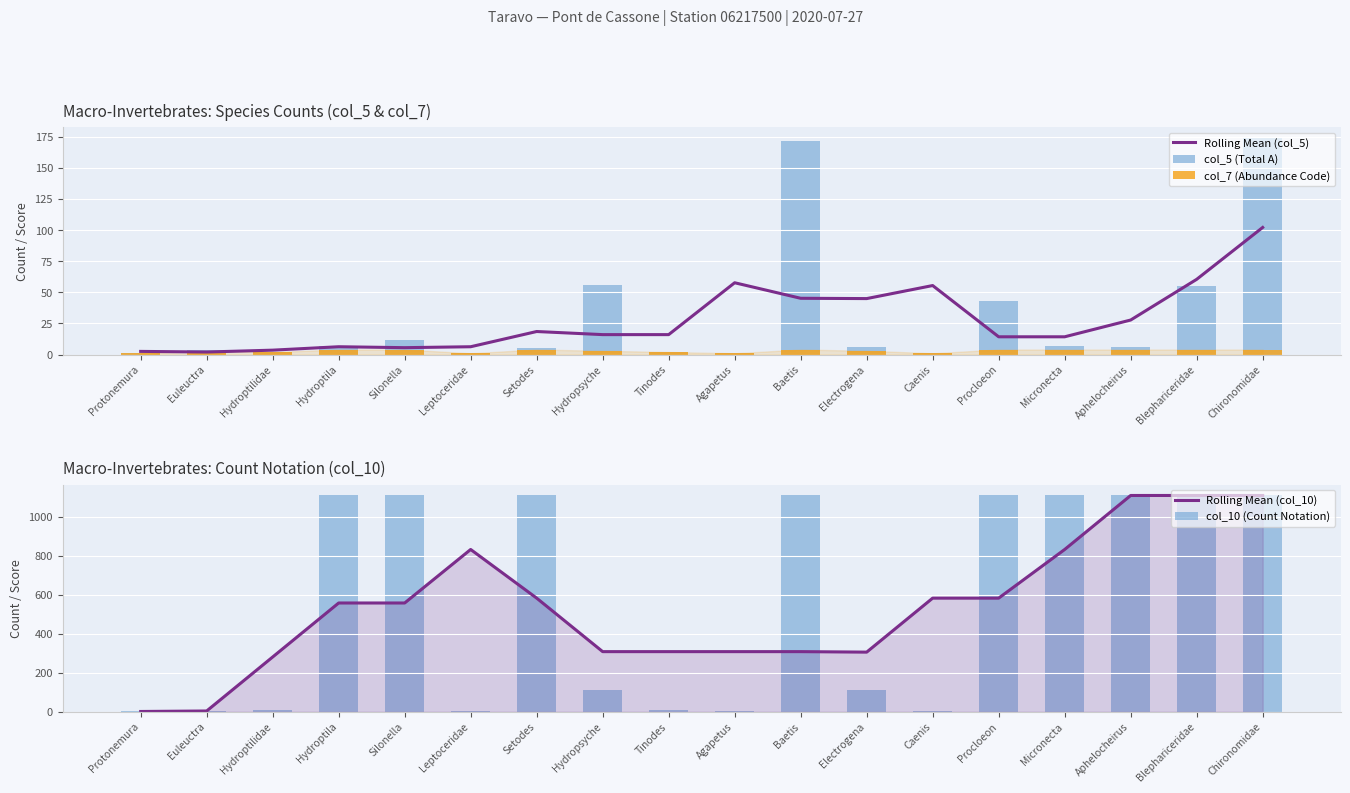

At which label does Rolling Mean (col_5) reach its peak?

Chironomidae